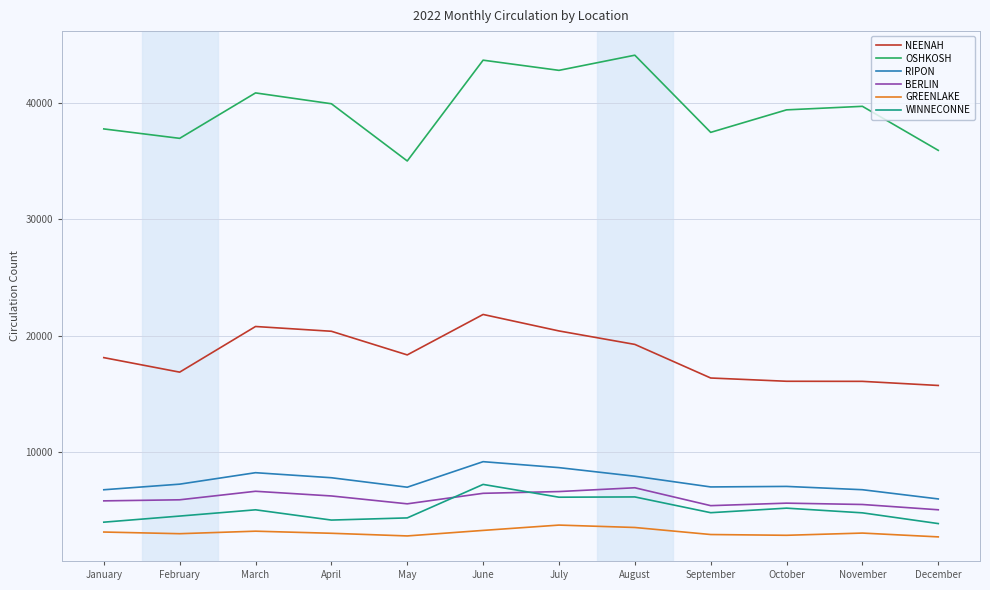

How many lines are shown in the chart?

6